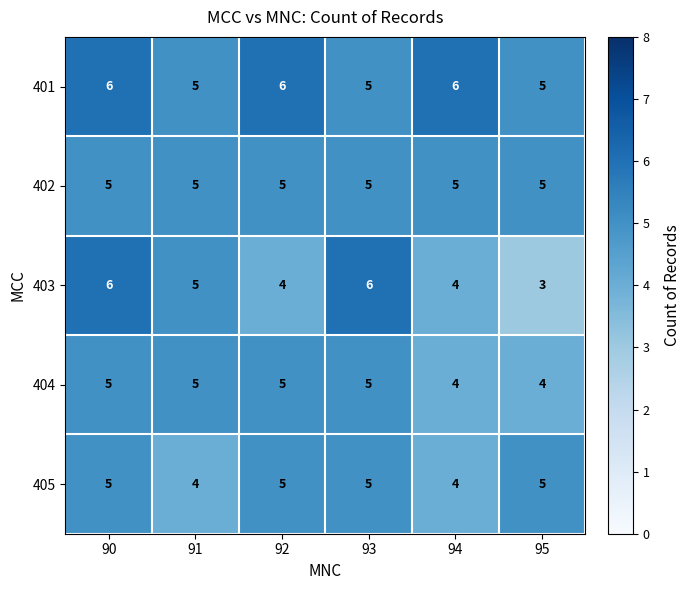

Which label corresponds to the smallest value in the chart?

95